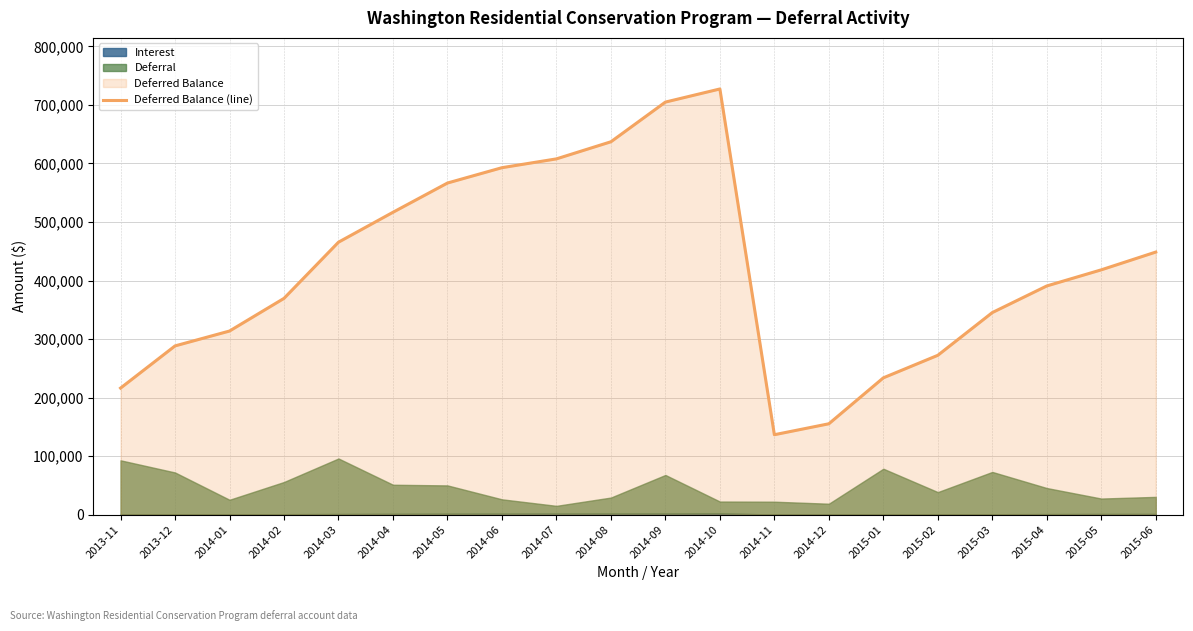

Reading left to right, what are all the values shown in this chart?

2013-11=216225.8	2013-12=288280.5	2014-01=313707.4	2014-02=369506.2	2014-03=465478.1	2014-04=516578.1	2014-05=566543.6	2014-06=592751.0	2014-07=607800.7	2014-08=637018.7	2014-09=704828.0	2014-10=727229.9	2014-11=136572.9	2014-12=155259.6	2015-01=233723.1	2015-02=272247.8	2015-03=345239.7	2015-04=390715.8	2015-05=418245.4	2015-06=448601.9